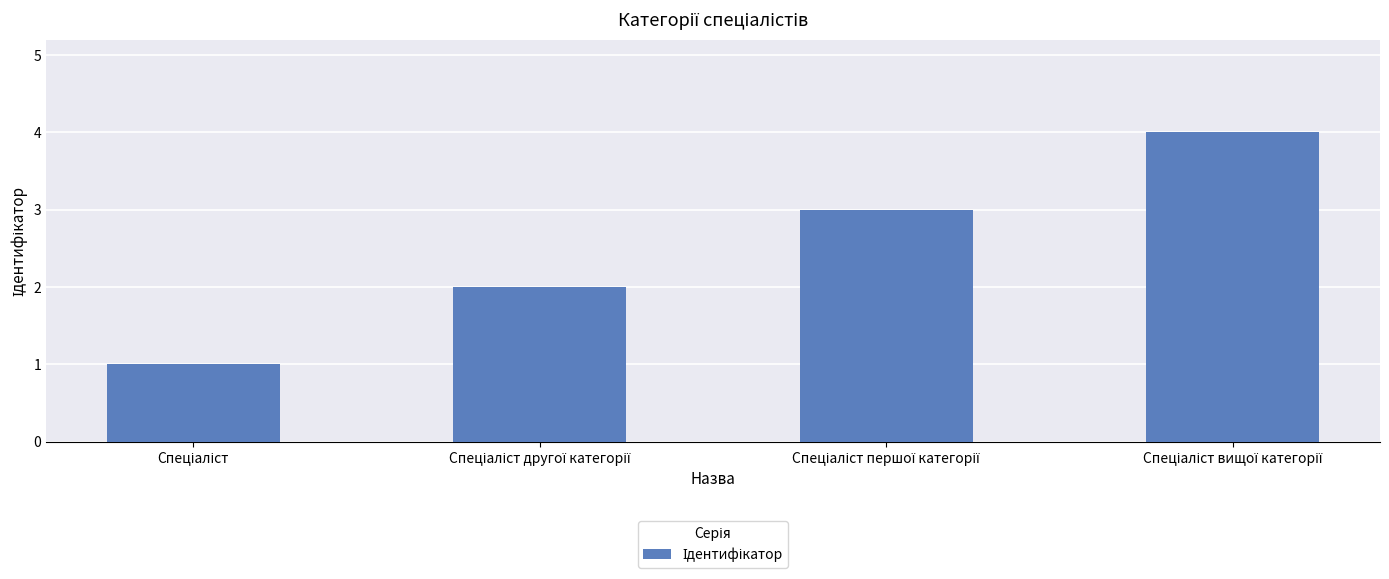

What is the difference between the maximum and minimum values?

3